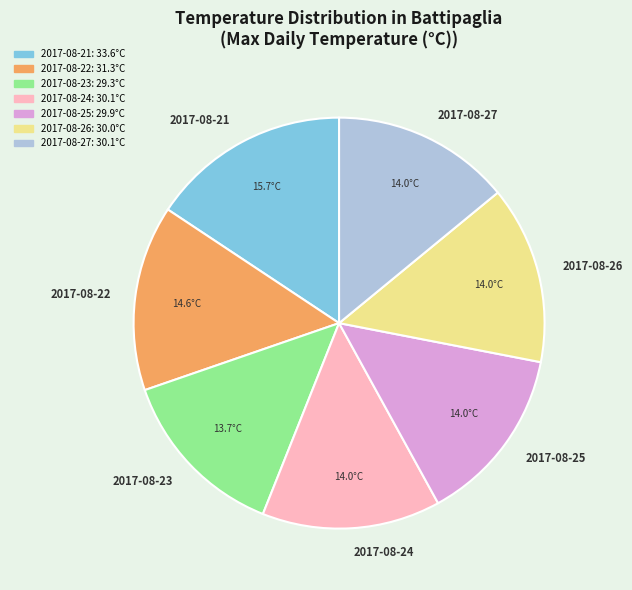

The 2017-08-23 slice represents 7% of the pie. True or false?

False